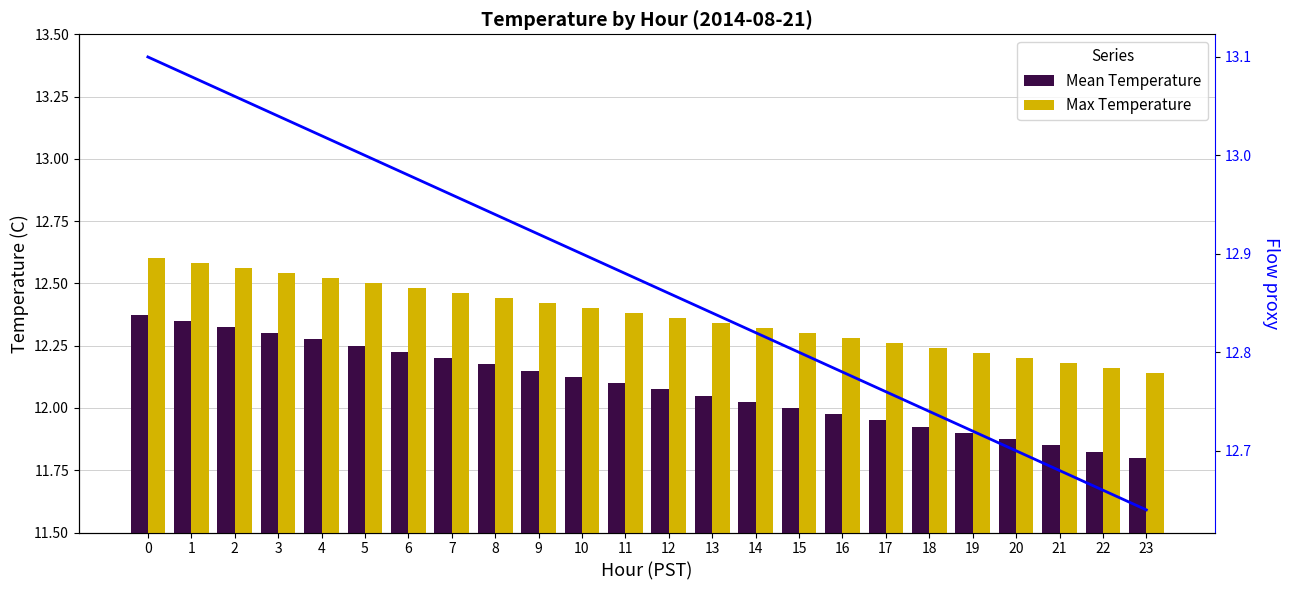

What is the sum of all Mean Temperature values?

290.1